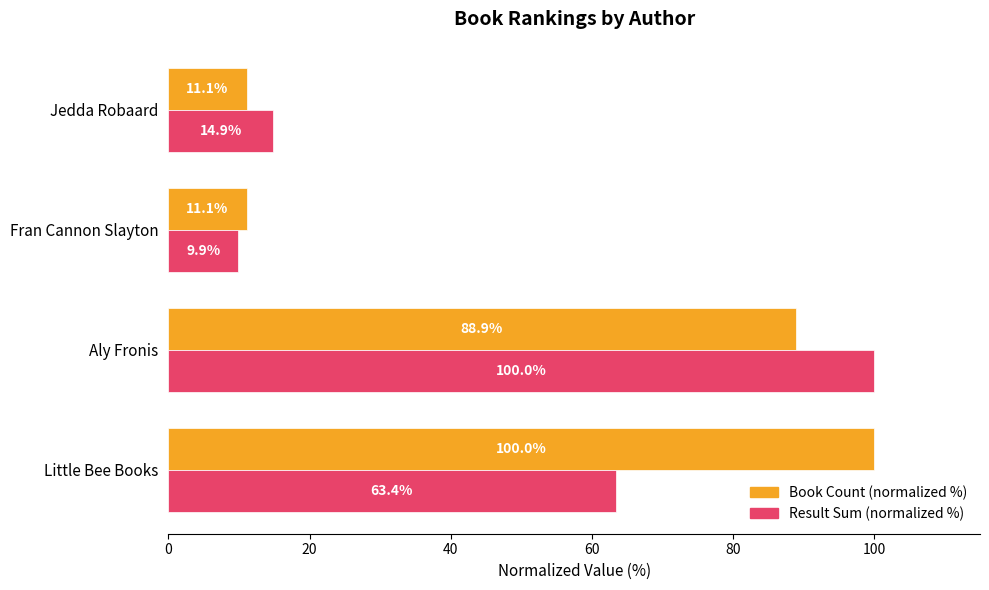

Is the value of Book Count (normalized %) at Aly Fronis greater than the value of Result Sum (normalized %) at Jedda Robaard?

Yes